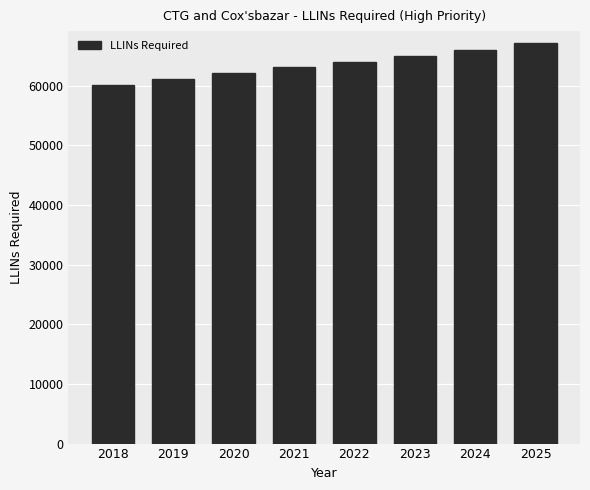

Is it true that the value at 2022 is 104346?

False